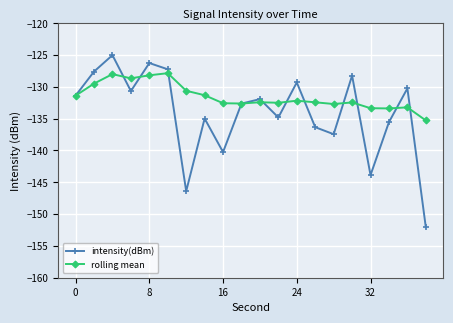

Which series has the largest range (max minus min)?

intensity(dBm)